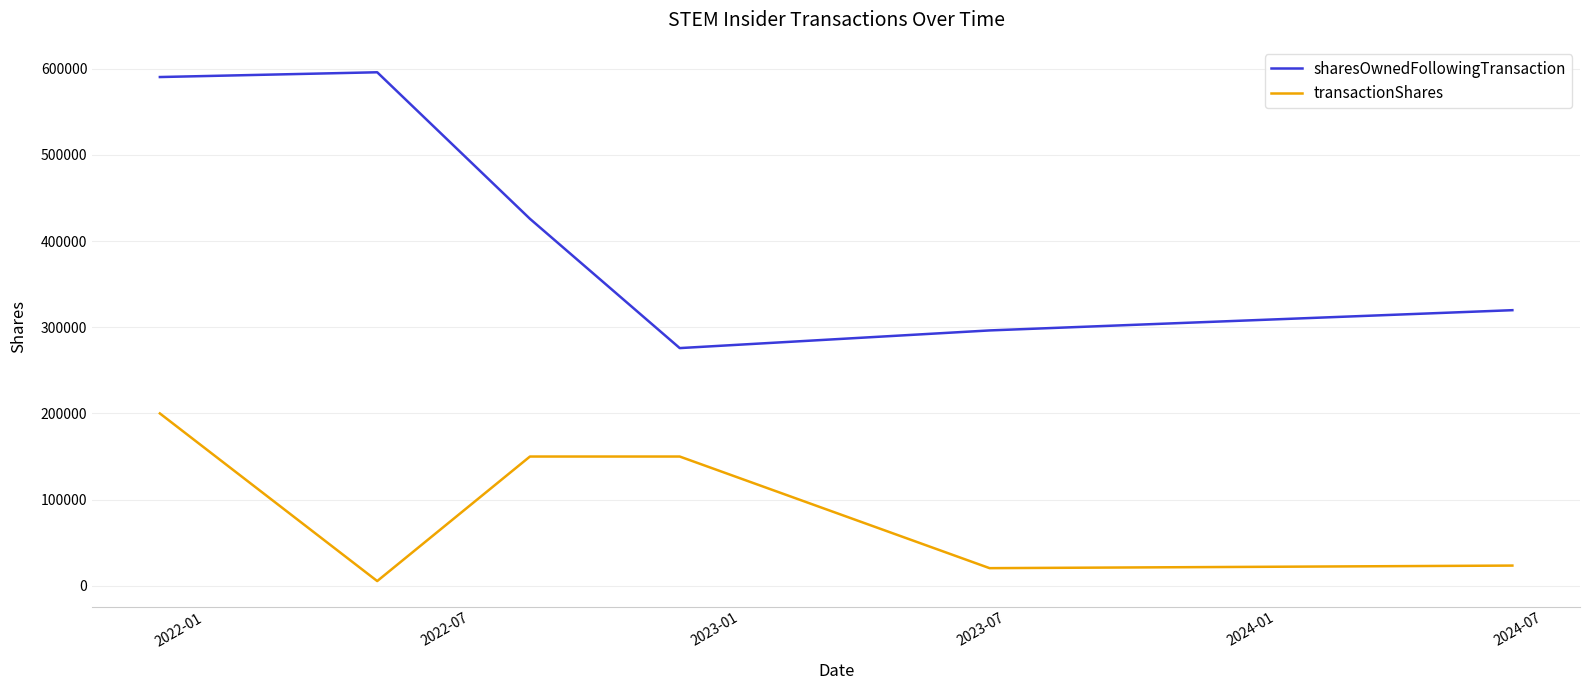

List the series in order of their overall mean, highest first.

sharesOwnedFollowingTransaction, transactionShares